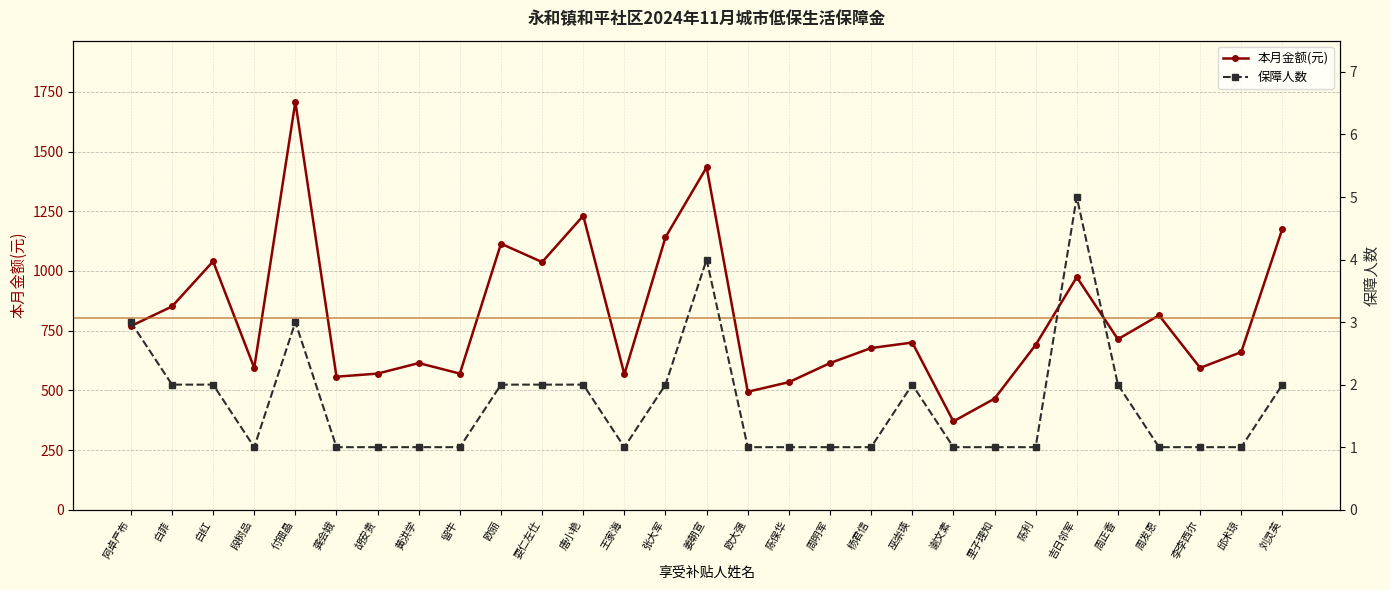

In 保障人数, how many points are higher than both neighbors (excluding endpoints)?

4